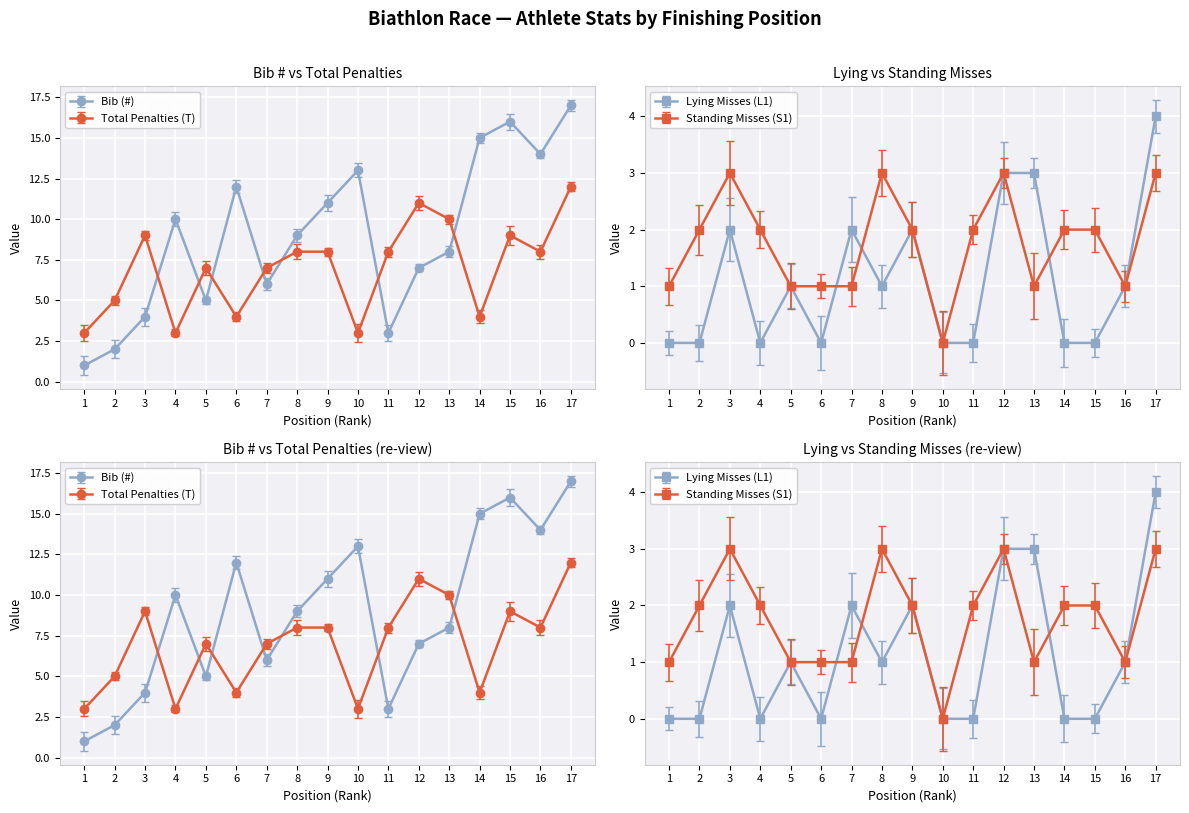

What is the difference between the maximum and second lowest values in the Standing Misses (S1) series?

2